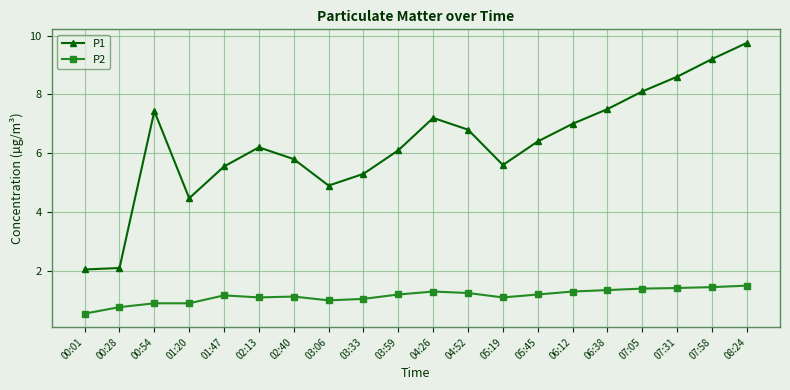

True or false: P1 has a value of 9.2 at 07:58.

True